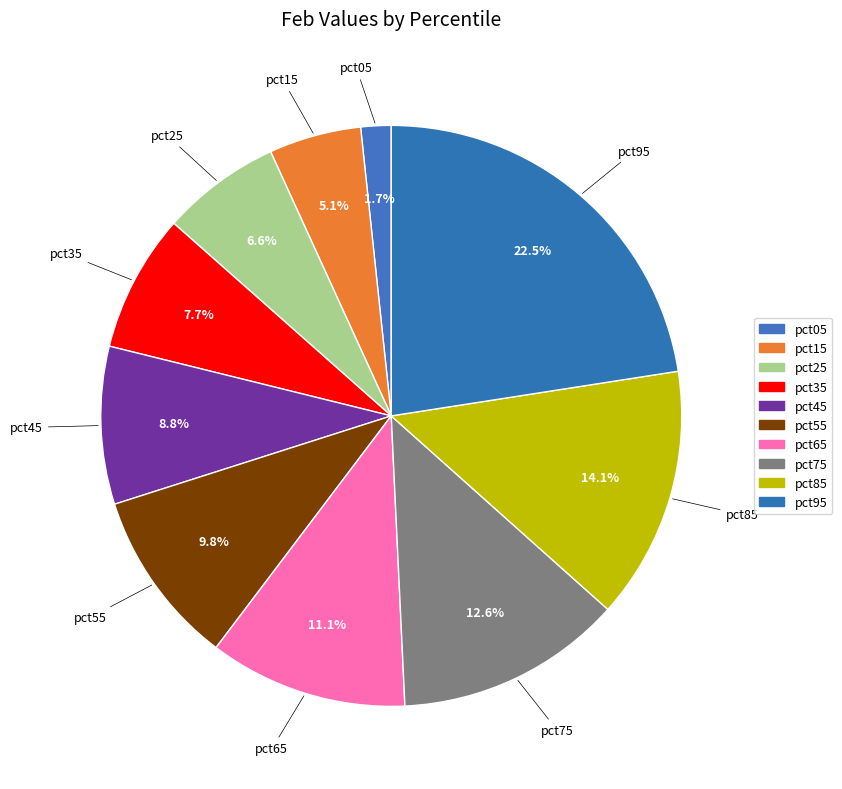

Rank the categories by value from lowest to highest.

pct05, pct15, pct25, pct35, pct45, pct55, pct65, pct75, pct85, pct95